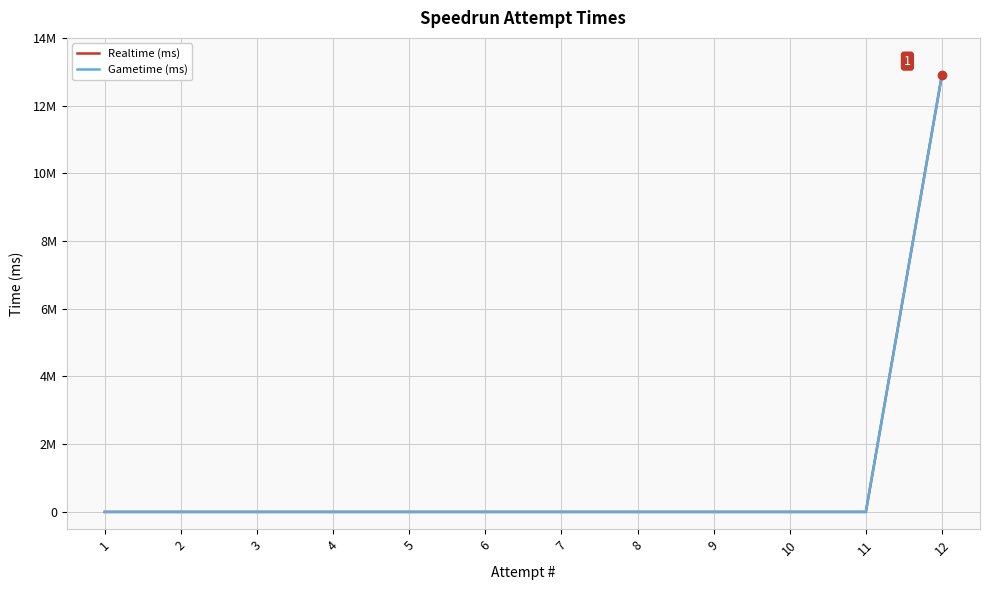

Rank the categories by Realtime (ms) value from lowest to highest.

1, 2, 3, 4, 5, 6, 7, 8, 9, 10, 11, 12